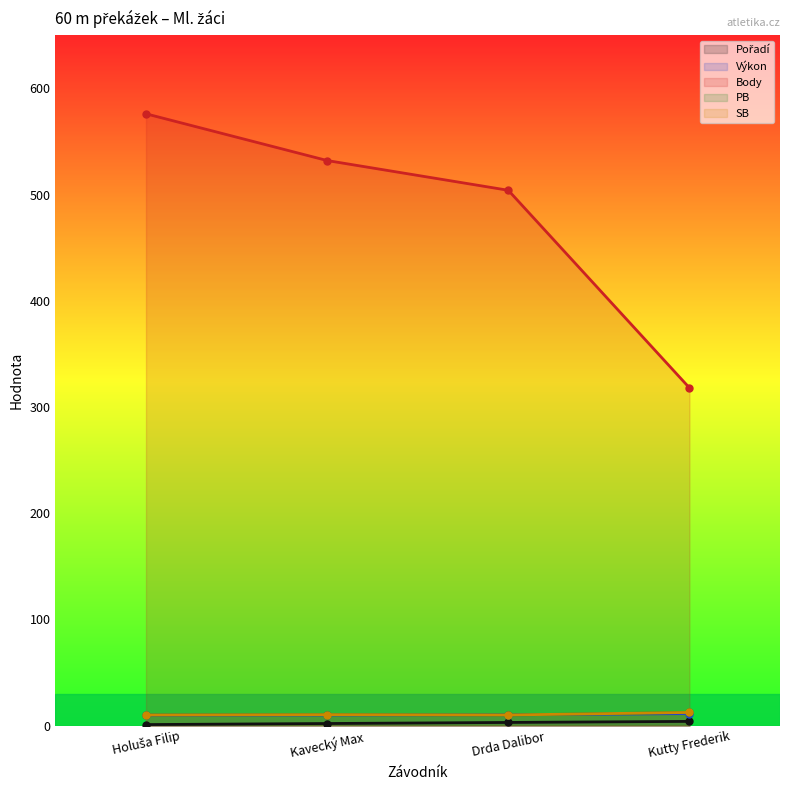

At which category is the sum across all series the highest?

Holuša Filip